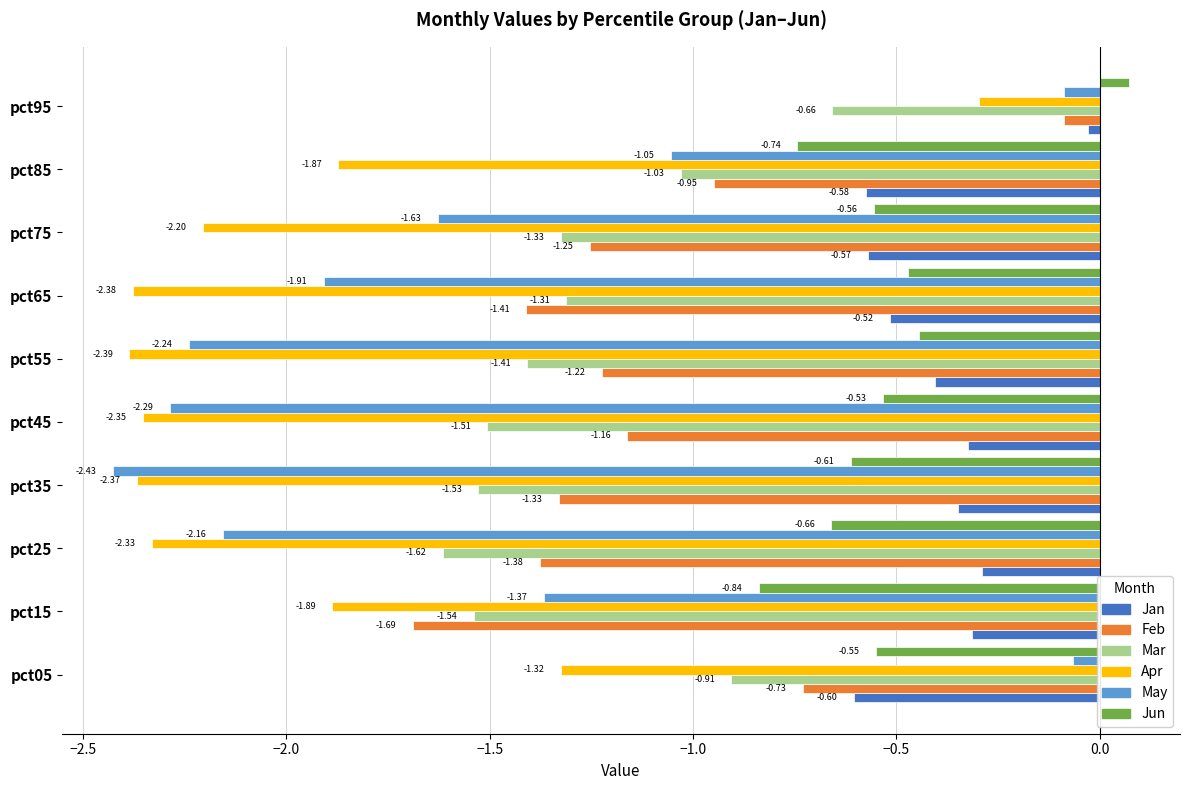

Which series has the largest total across all categories?

Jan